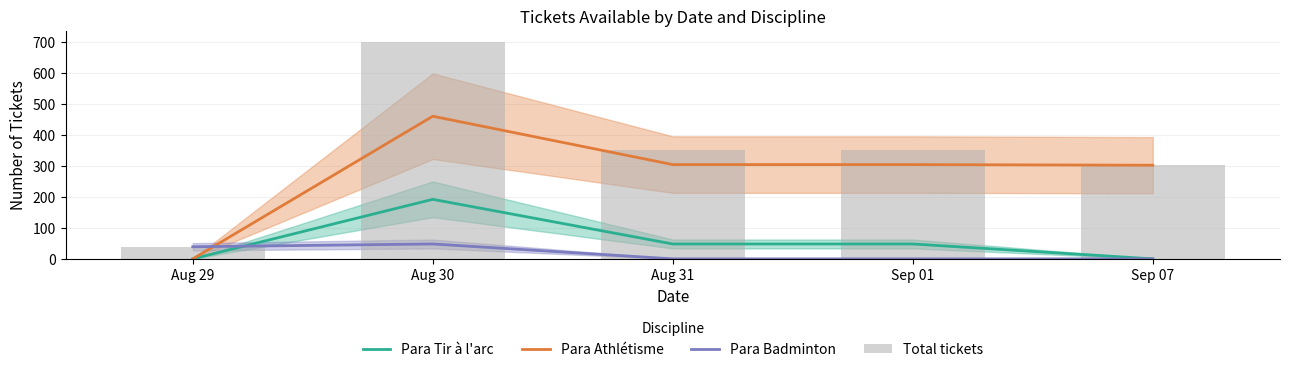

List the labels in order of Para Athlétisme value, largest first.

Aug 30, Aug 31, Sep 01, Sep 07, Aug 29